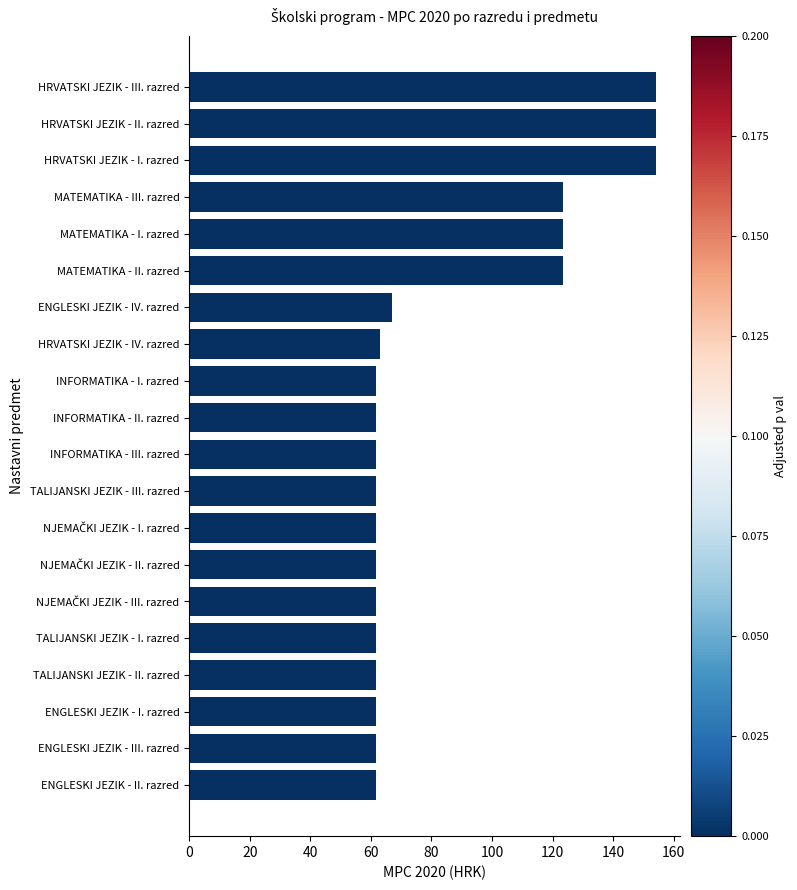

What value does the data have at ENGLESKI JEZIK - III. razred?

61.7